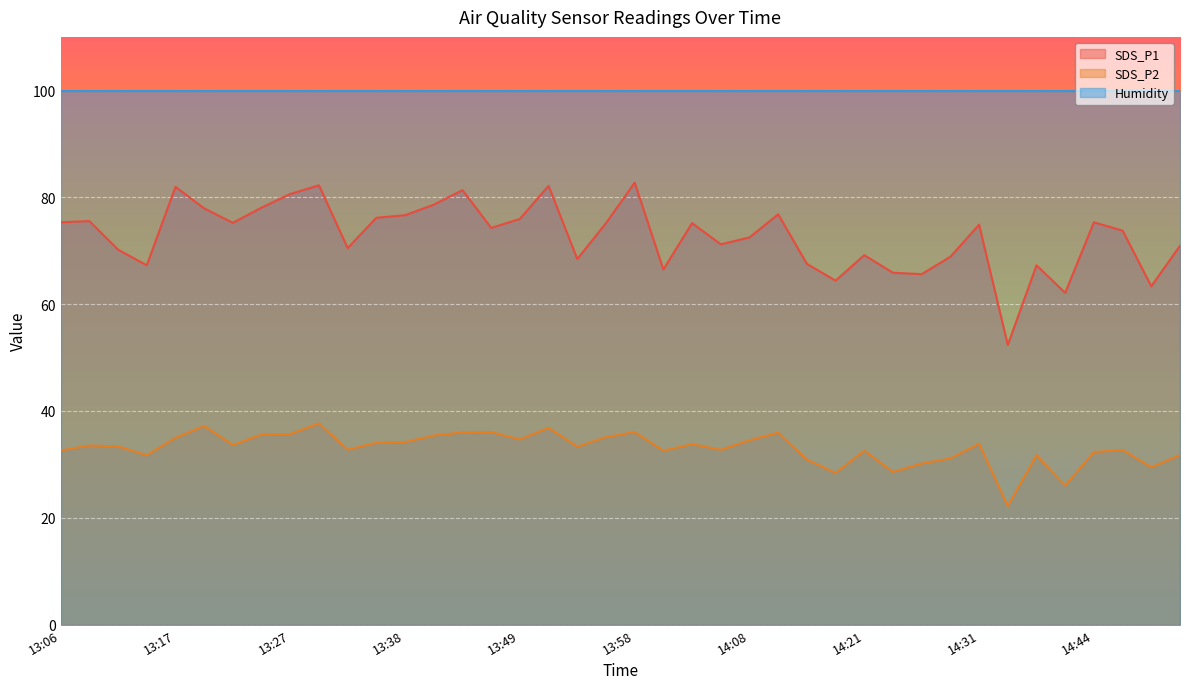

At how many categories does at least one series exceed 82?

40